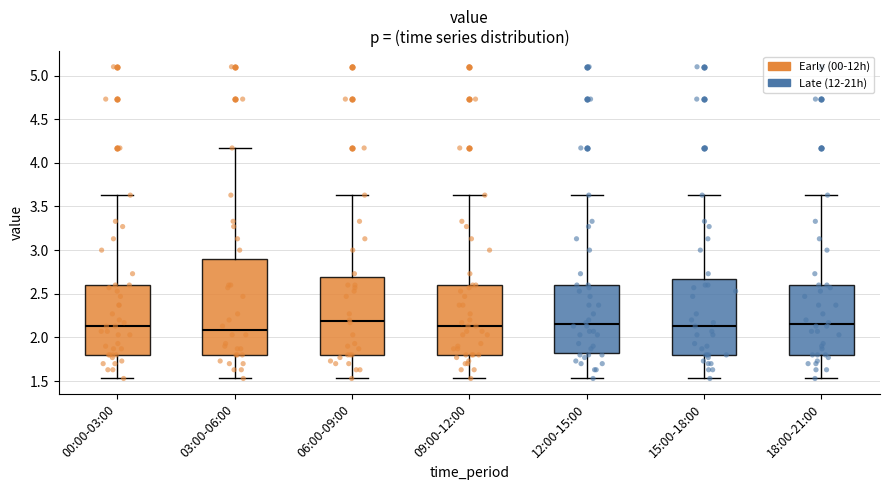

Reading left to right, transcribe this box plot: for each box, give where its median line is, the range the box spans, and where its two whiskers end, as read against the y-axis. The values are not printed on the chart, so give them approximately, as read against the axis.

00:00-03:00: median 2.15, box 1.80 to 2.60, whiskers 1.55 to 3.65
03:00-06:00: median 2.10, box 1.80 to 2.90, whiskers 1.55 to 4.15
06:00-09:00: median 2.20, box 1.80 to 2.70, whiskers 1.55 to 3.65
09:00-12:00: median 2.15, box 1.80 to 2.60, whiskers 1.55 to 3.65
12:00-15:00: median 2.15, box 1.80 to 2.60, whiskers 1.55 to 3.65
15:00-18:00: median 2.15, box 1.80 to 2.65, whiskers 1.55 to 3.65
18:00-21:00: median 2.15, box 1.80 to 2.60, whiskers 1.55 to 3.65